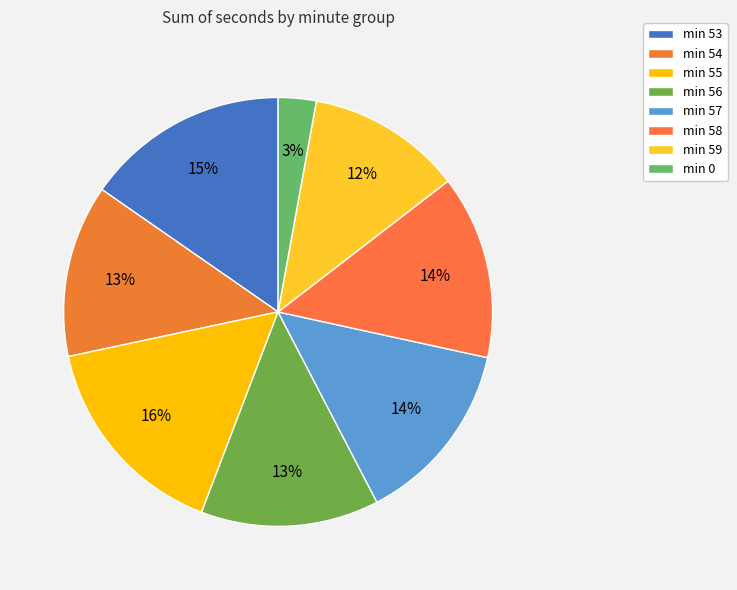

Is there a majority slice in this chart?

No